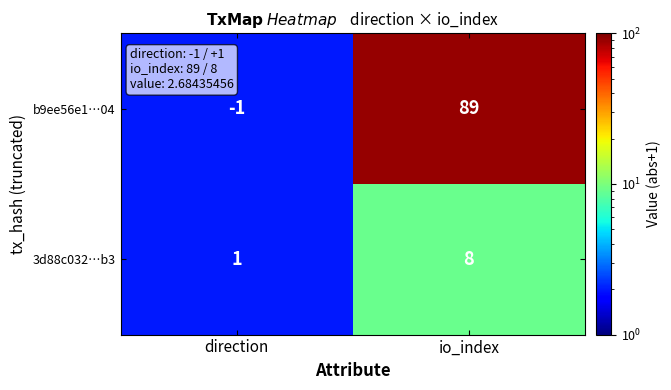

Where is b9ee56e1…04 nearest to the value 44?

direction